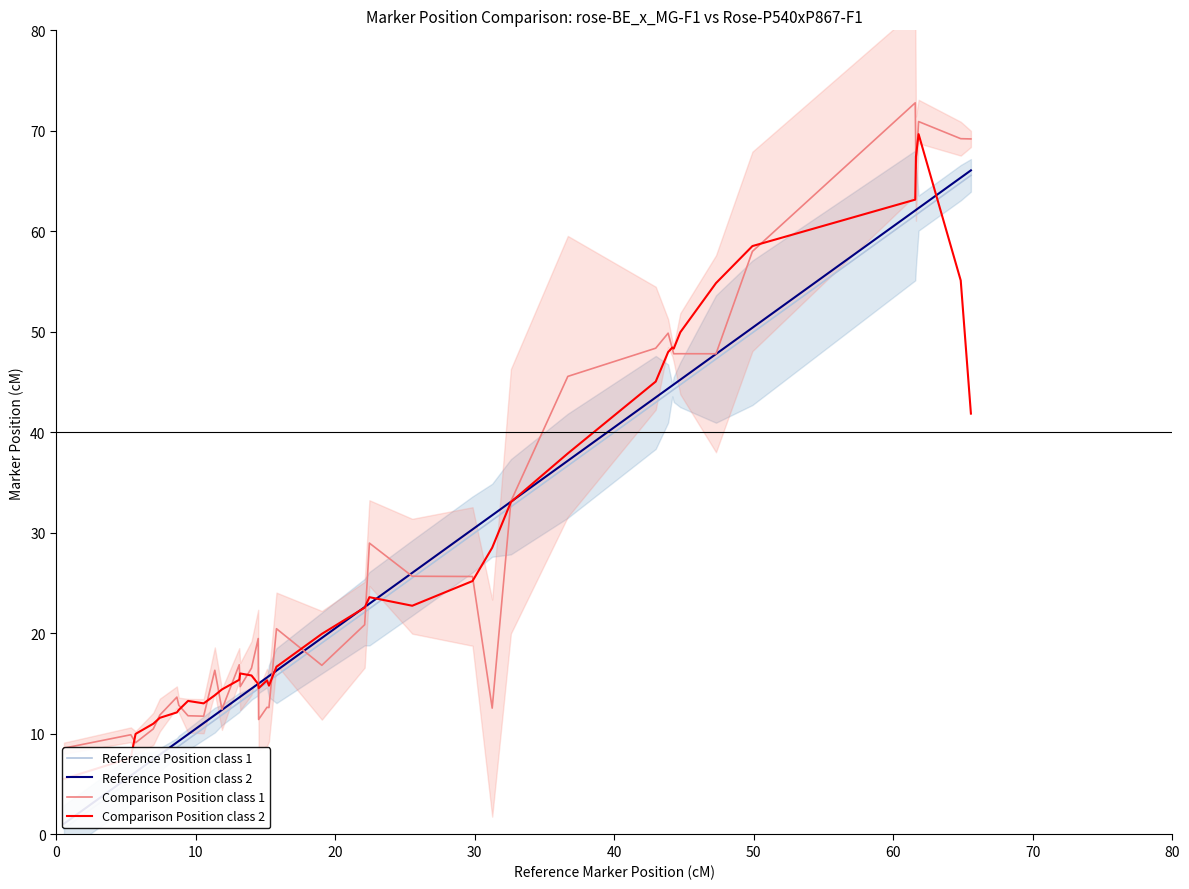

List the series in order of their overall mean, highest first.

Comparison Position class 1, Comparison Position class 2, Reference Position class 2, Reference Position class 1